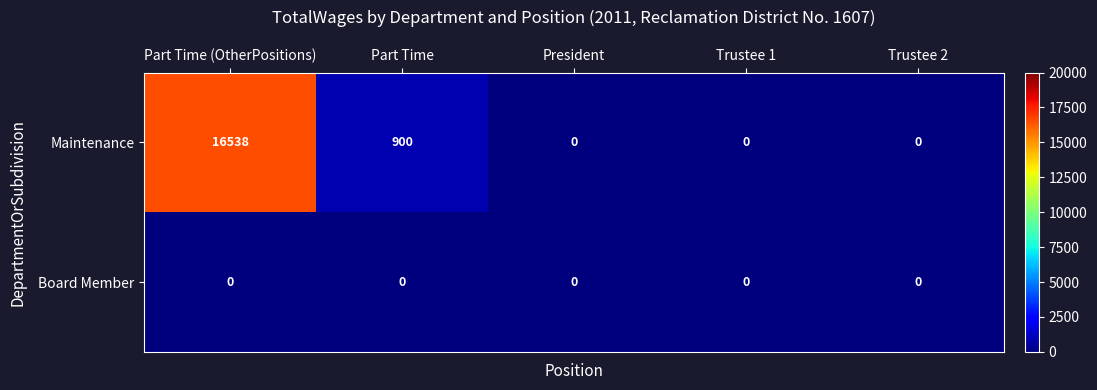

At which label does Maintenance reach its peak?

Part Time (OtherPositions)